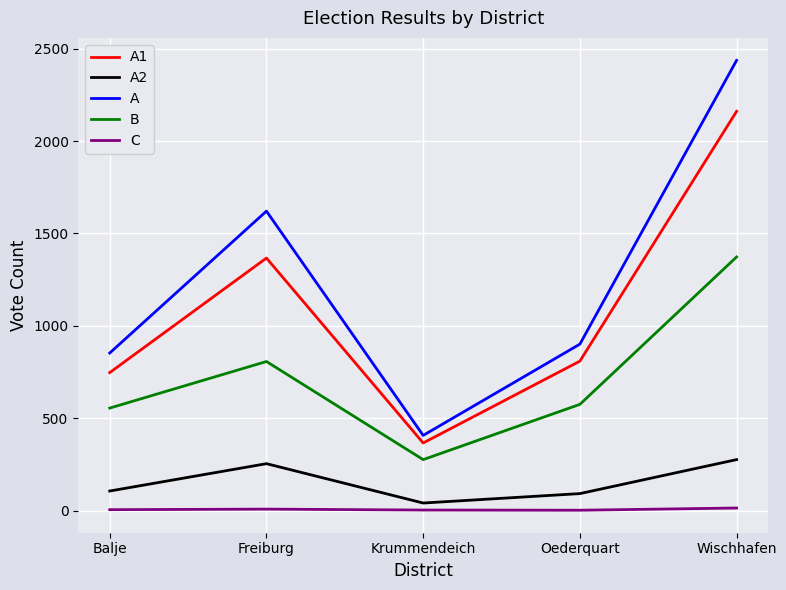

List the labels in order of A1 value, largest first.

Wischhafen, Freiburg, Oederquart, Balje, Krummendeich